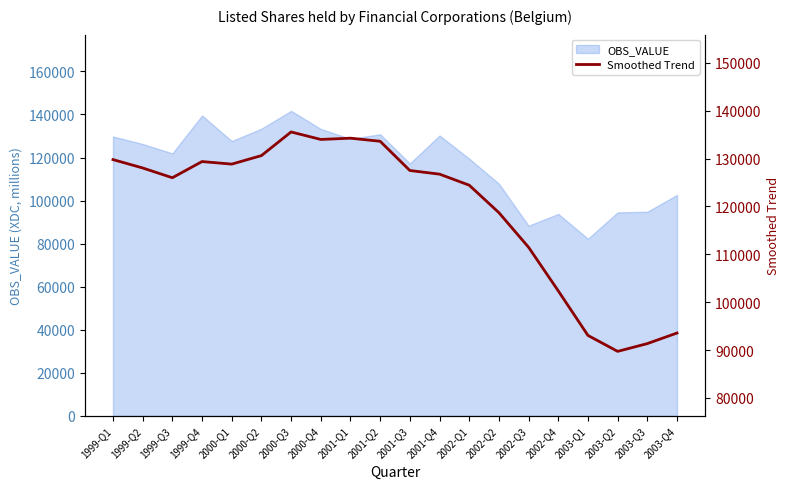

Reading right to left, transcribe all the data shown in this chart.

93550.0	91337.6	89714.1	93043.6	102352.3	111459.6	118694.7	124436.3	126742.9	127501.3	133609.7	134255.9	133993.0	135556.1	130614.8	128838.3	129373.1	125992.1	128033.3	129781.6